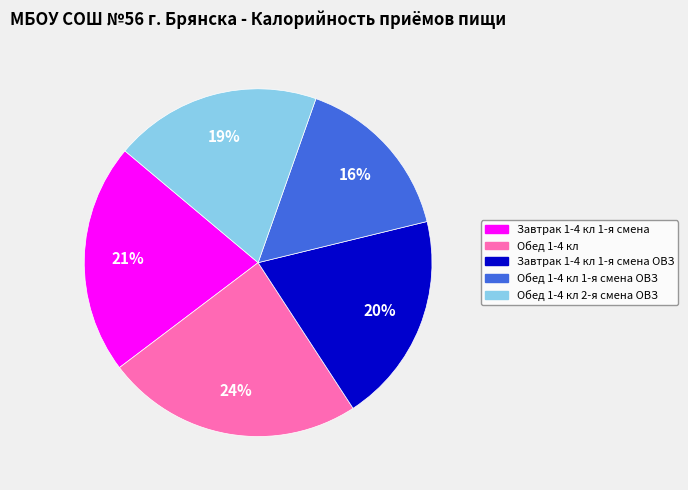

Is the sum of Завтрак 1-4 кл 1-я смена ОВЗ and Завтрак 1-4 кл 1-я смена greater than half?

No